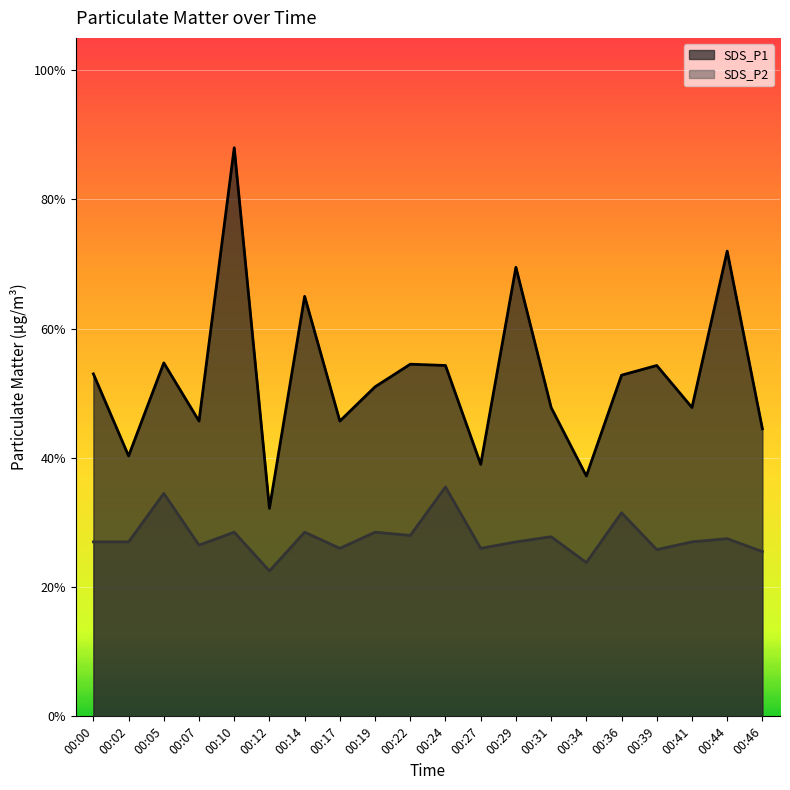

What is the spread (max minus min) of values at 00:27?

1.3